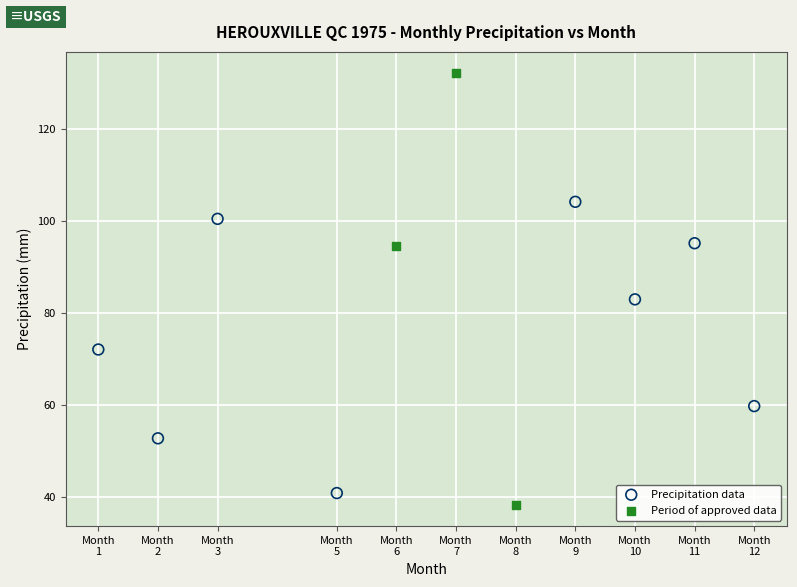

Which series reaches the maximum Y coordinate?

Period of approved data